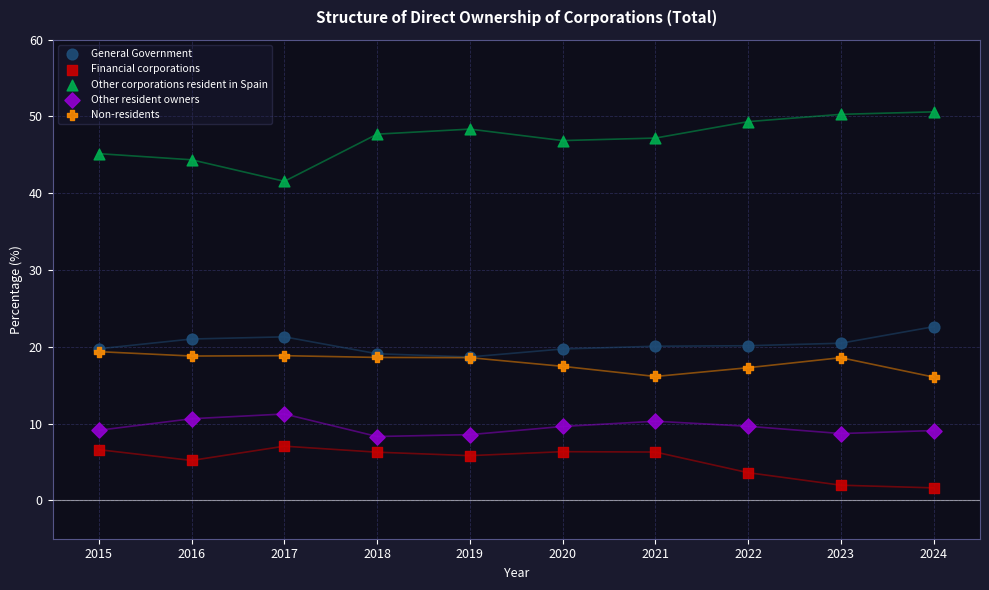

Which series has the largest Y range (max minus min)?

Other corporations resident in Spain